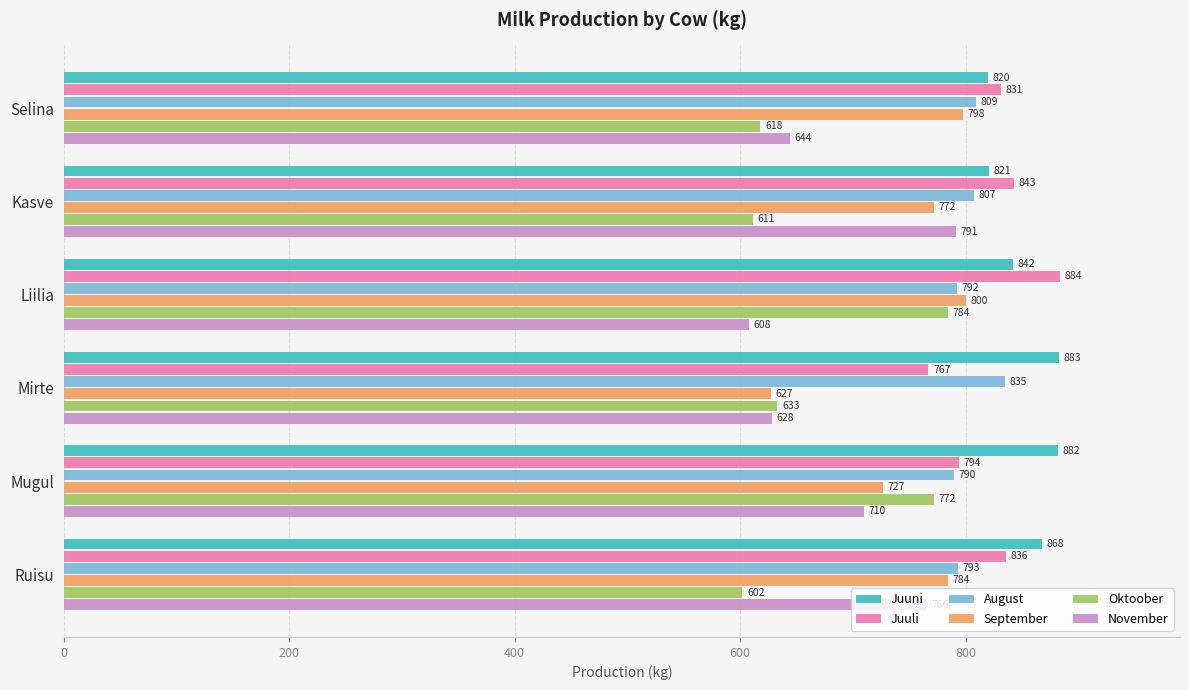

What is the total value across all series at Kasve?

4645